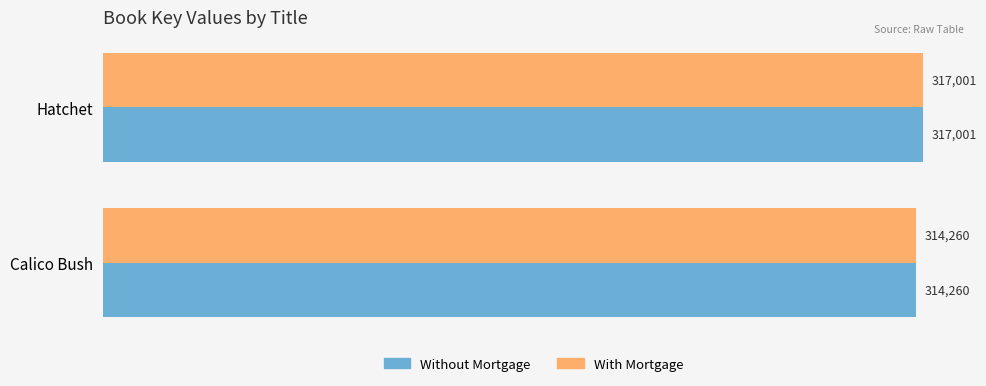

True or false: Without Mortgage has a value of 314260 at Calico Bush.

True